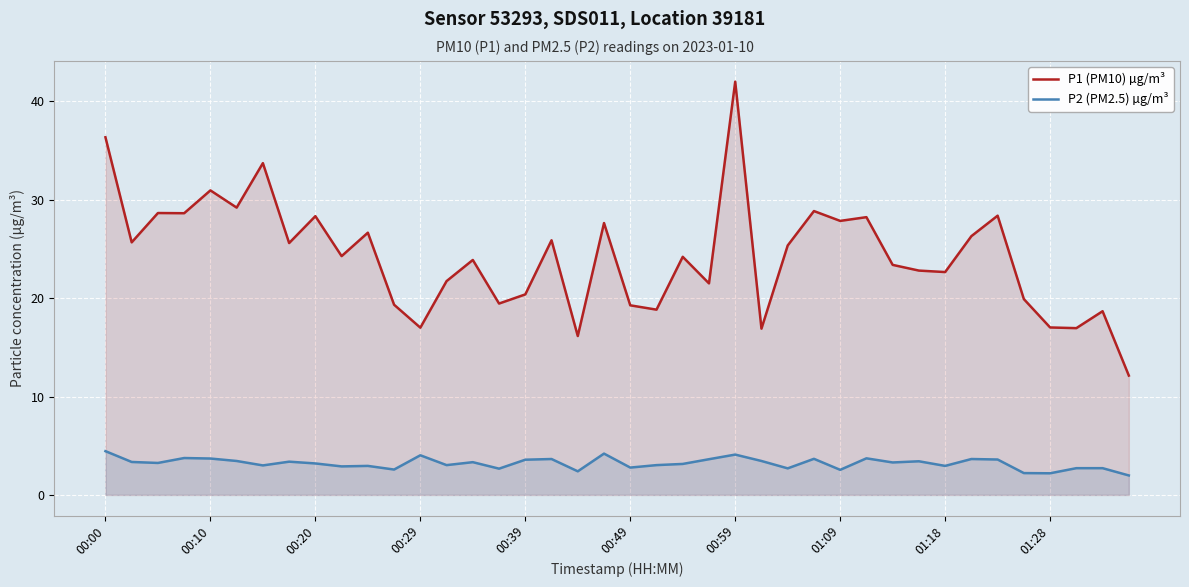

What is the value of the P1 (PM10) µg/m³ point at the 20th from the left?

27.6